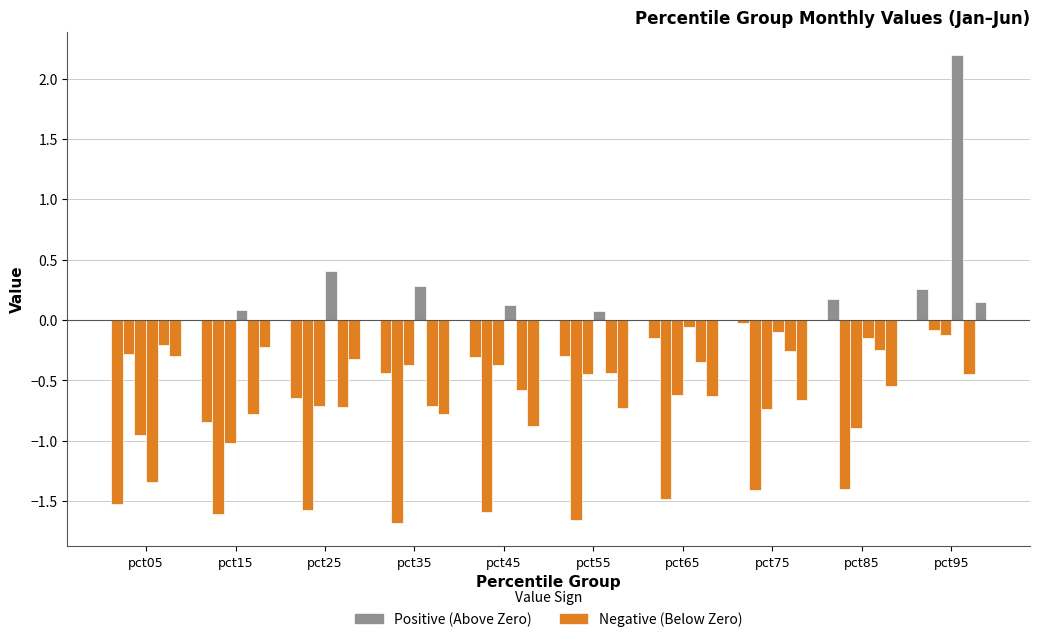

What is the total value across all series at pct45?

-3.7